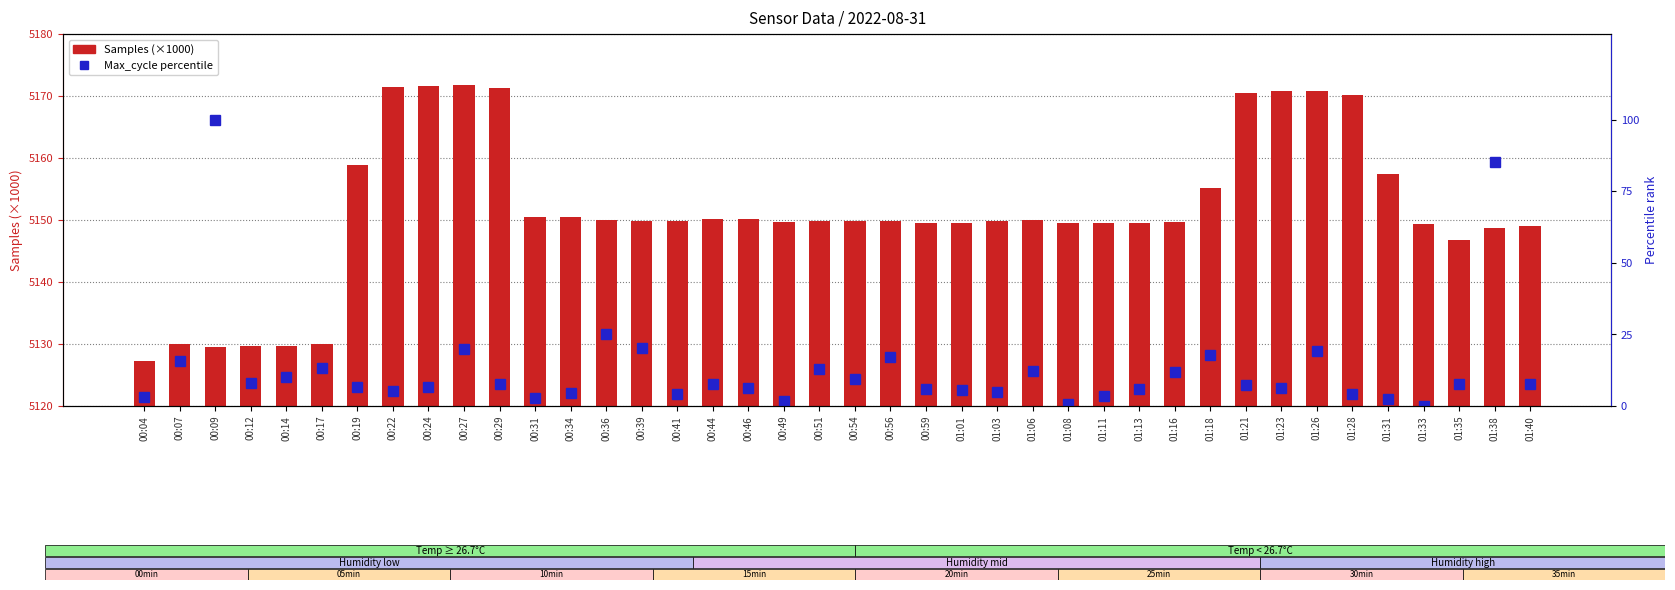

At how many categories does at least one series exceed 6?

40